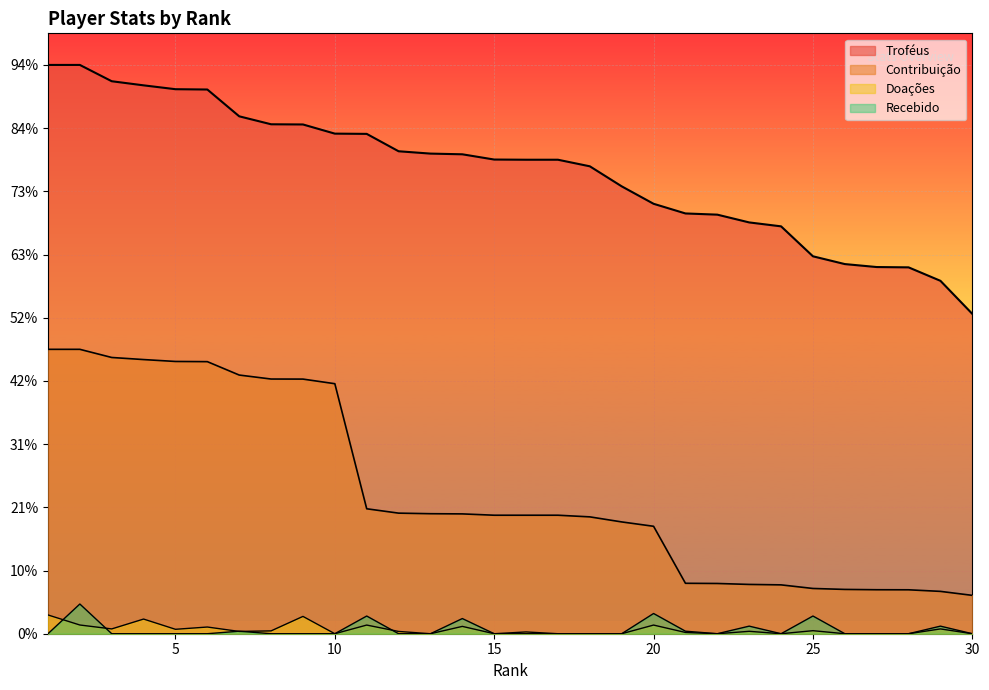

Reading left to right, what are all the values shown in this chart?

Troféus: 1=9000	2=9000	3=8742	4=8677	5=8616	6=8611	7=8187	8=8061	9=8058	10=7913	11=7909	12=7634	13=7597	14=7586	15=7503	16=7500	17=7500	18=7396	19=7079	20=6803	21=6650	22=6631	23=6508	24=6446	25=5972	26=5849	27=5802	28=5797	29=5584	30=5061
Contribuição: 1=4500	2=4500	3=4371	4=4338	5=4308	6=4305	7=4093	8=4030	9=4029	10=3956	11=1977	12=1908	13=1899	14=1896	15=1875	16=1875	17=1875	18=1849	19=1769	20=1700	21=798	22=795	23=780	24=773	25=716	26=701	27=696	28=695	29=670	30=607
Doações: 1=297	2=138	3=76	4=232	5=70	6=106	7=36	8=45	9=274	10=0	11=137	12=36	13=0	14=116	15=0	16=28	17=0	18=0	19=0	20=137	21=20	22=0	23=38	24=0	25=48	26=0	27=0	28=0	29=76	30=0
Recebido: 1=0	2=470	3=0	4=0	5=0	6=0	7=40	8=0	9=0	10=0	11=280	12=0	13=0	14=240	15=0	16=0	17=0	18=0	19=0	20=320	21=40	22=0	23=120	24=0	25=280	26=0	27=0	28=0	29=120	30=0